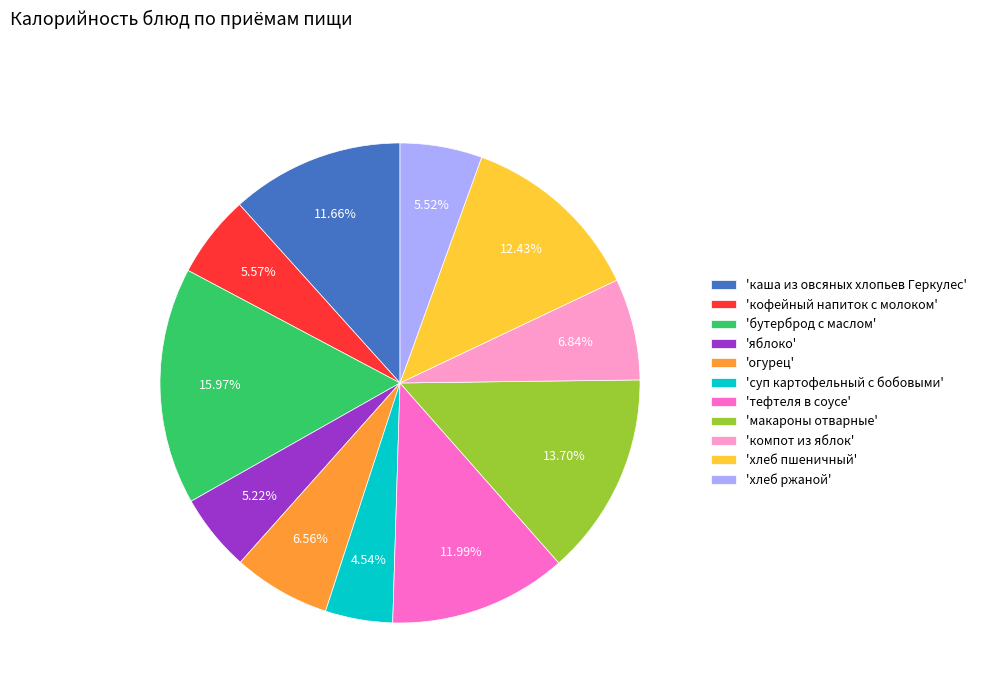

Approximately how many times larger is the value at 'хлеб ржаной' compared to 'бутерброд с маслом'?

0.3